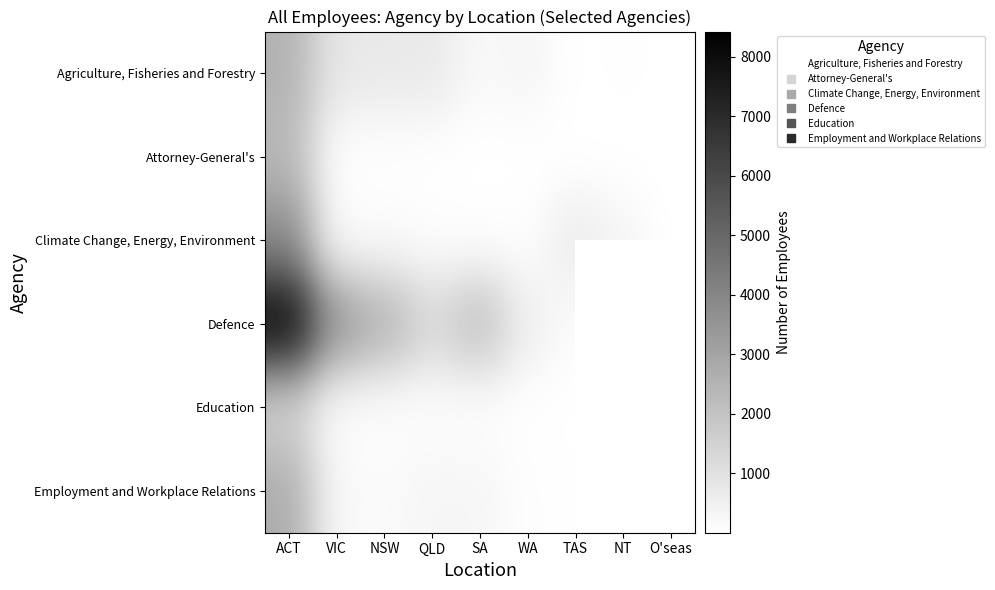

List the series in order of their peak value, highest first.

Defence, Climate Change, Energy, Environment, Employment and Workplace Relations, Agriculture, Fisheries and Forestry, Attorney-General's, Education